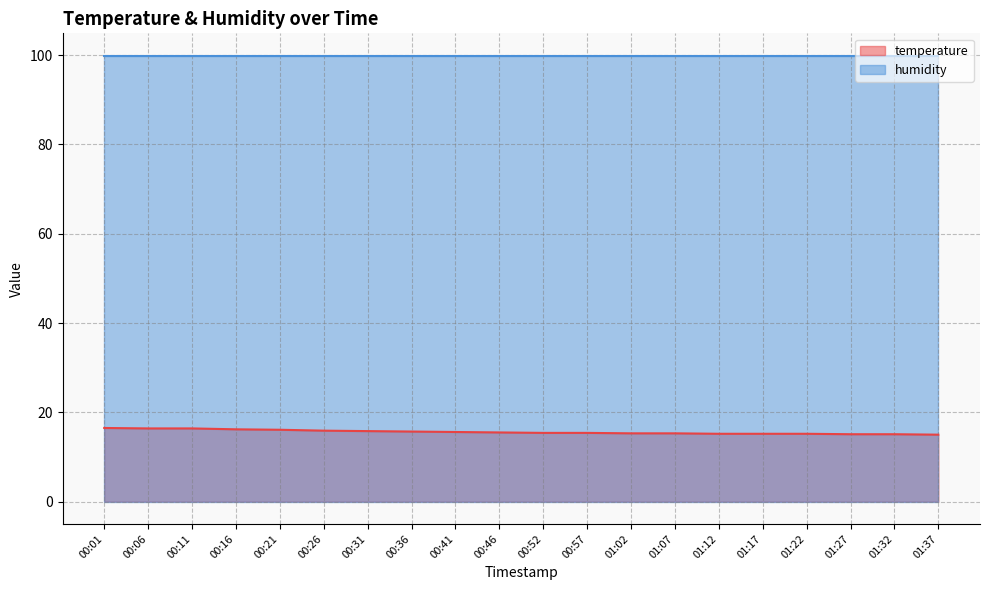

What is the change in value from 00:06 to 00:31?

-0.6